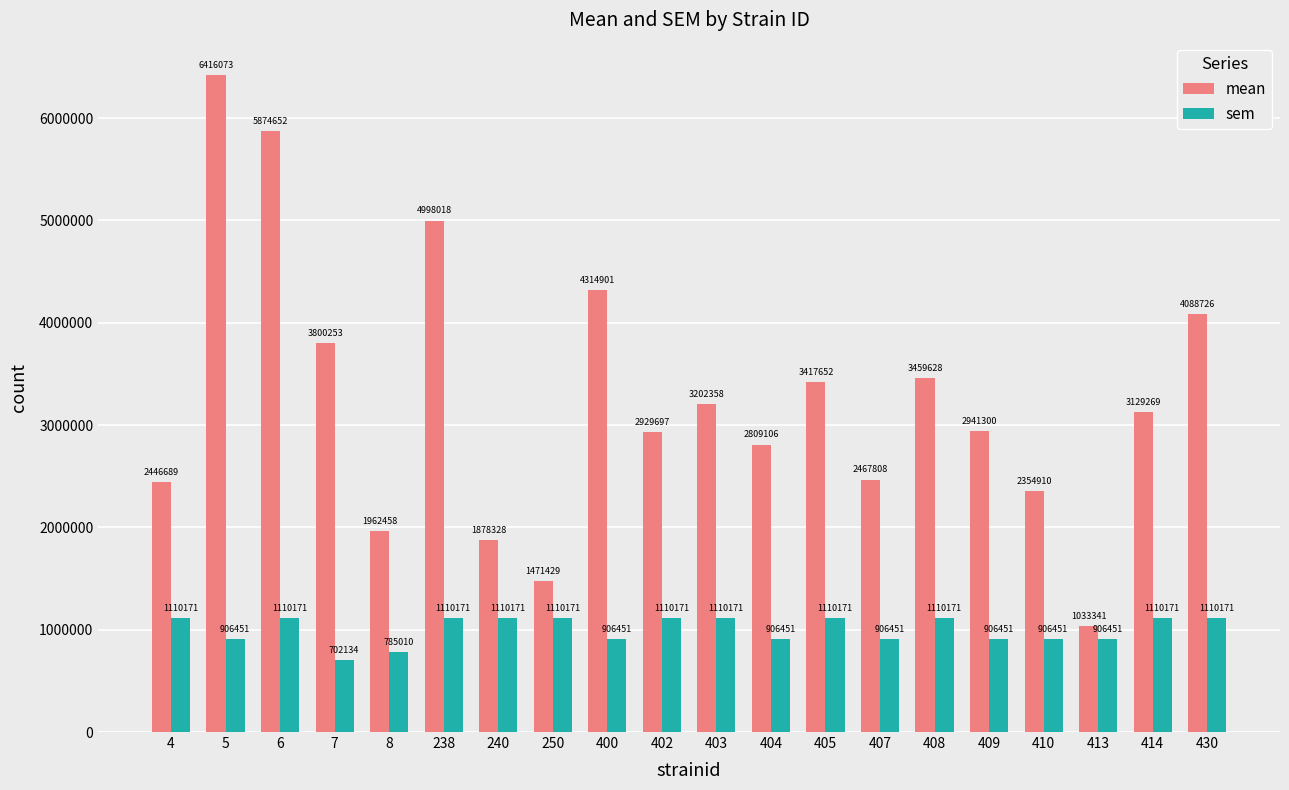

Are the bars grouped side by side (vs. stacked)?

Yes